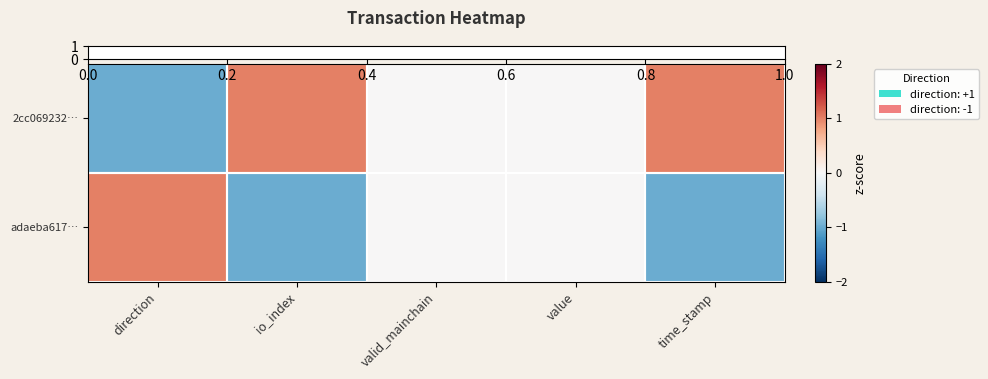

At how many categories does at least one series exceed 0?

3